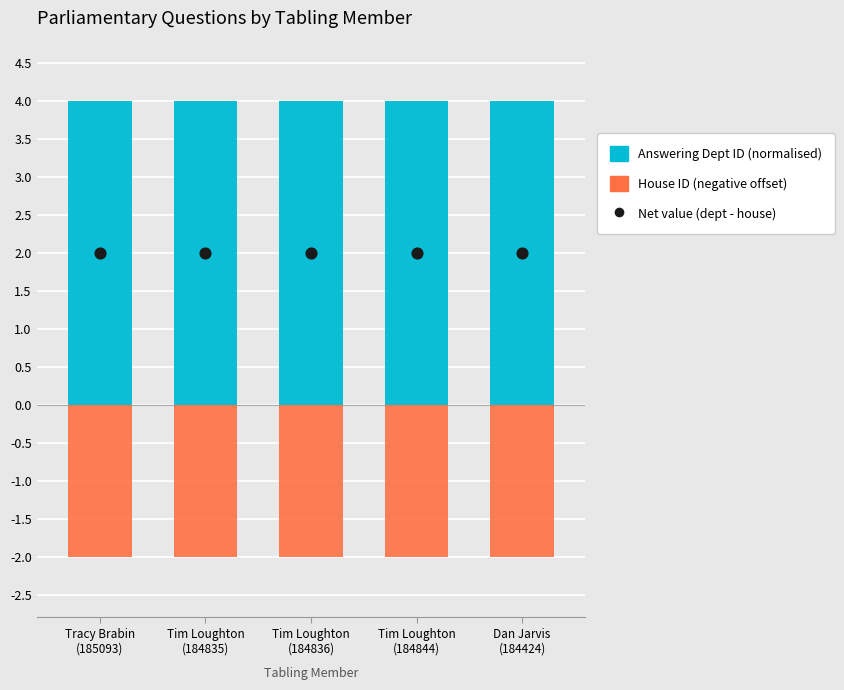

Which series has the largest total across all categories?

Answering Dept ID (normalised)